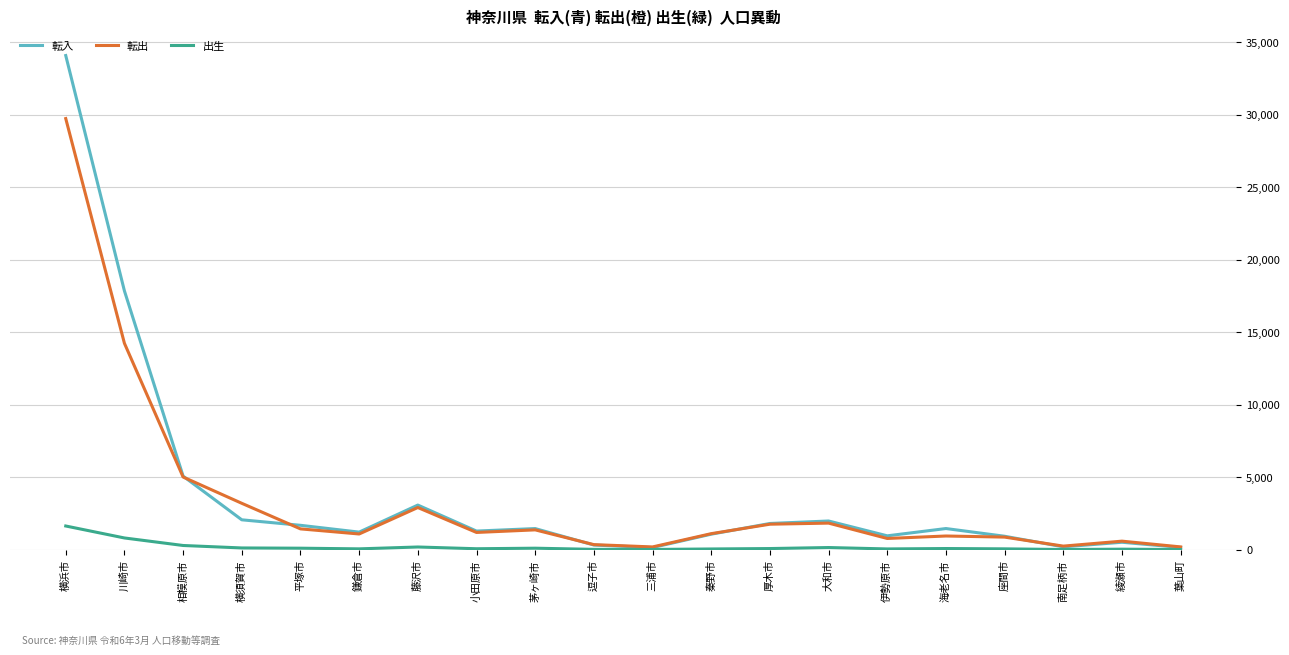

What is the sum of the 出生 values at 横浜市 and 藤沢市?

1810